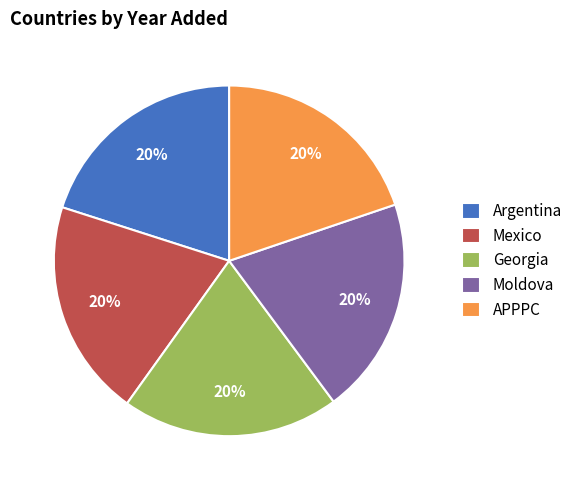

True or false: Mexico accounts for 33% of the total.

False